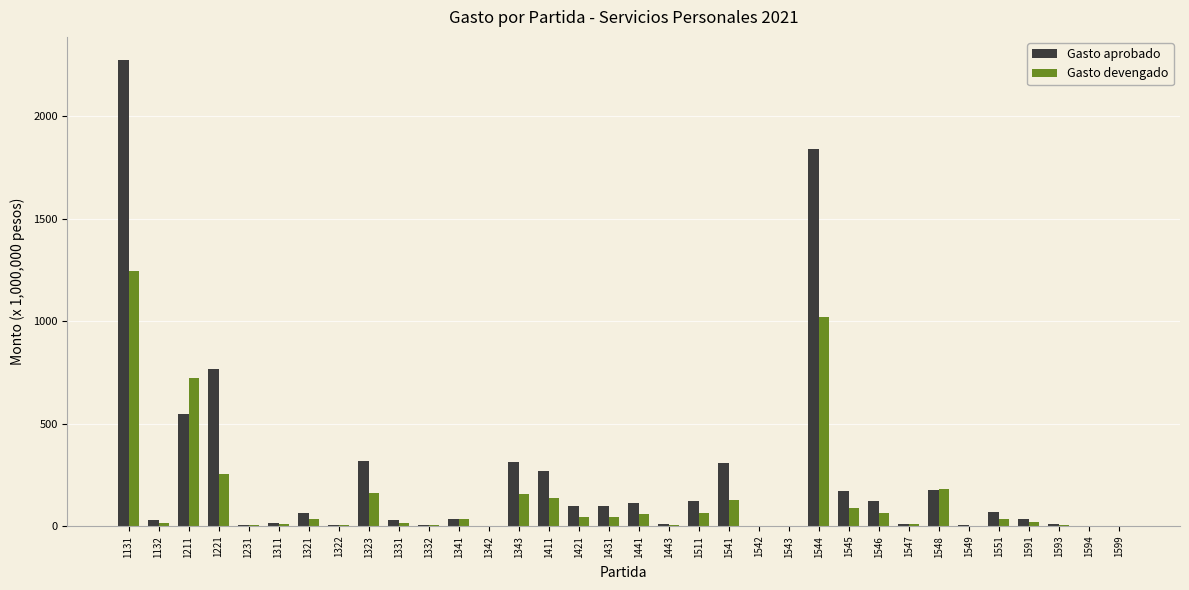

Which category has the highest value in the Gasto devengado series?

1131